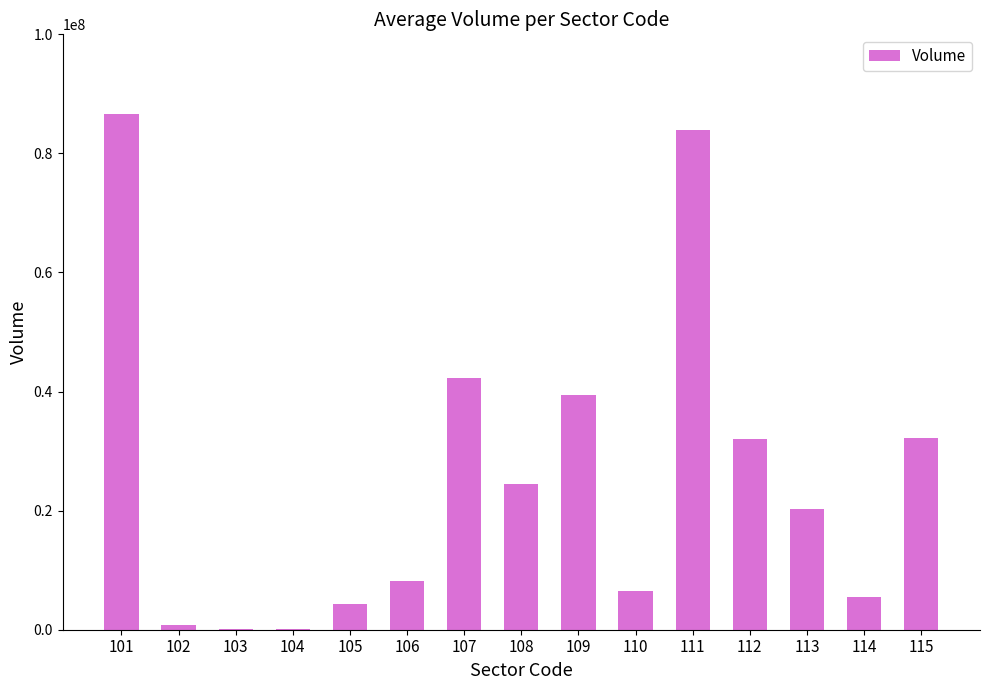

Is it true that the value at 112 is 49712423?

False